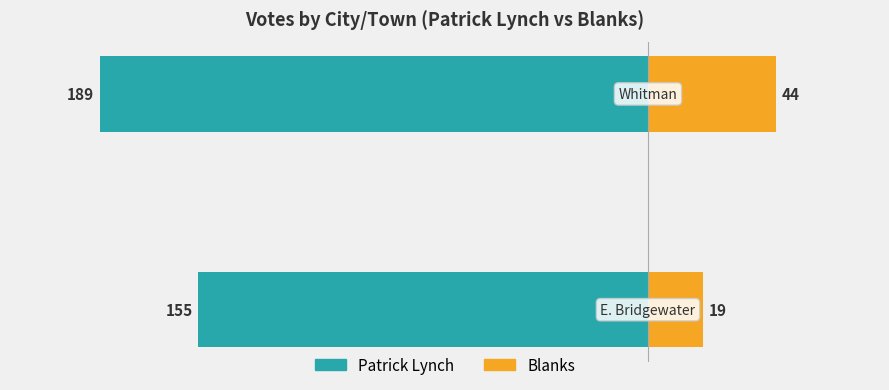

Reading left to right, list all the values displayed in this chart.

Patrick Lynch: −250=-155	−200=-189
Blanks: −250=19	−200=44